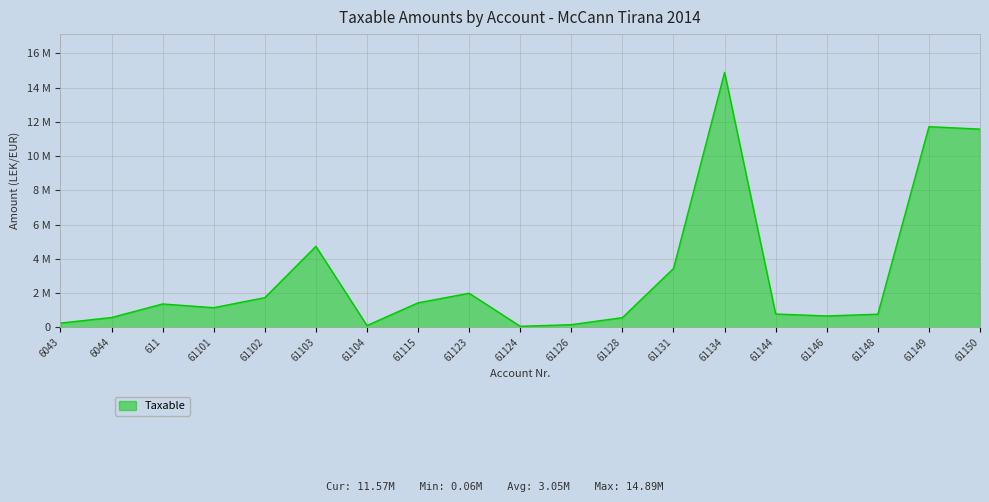

Rank the categories by value from lowest to highest.

61124, 61104, 61126, 6043, 61128, 6044, 61146, 61148, 61144, 61101, 611, 61115, 61102, 61123, 61131, 61103, 61150, 61149, 61134